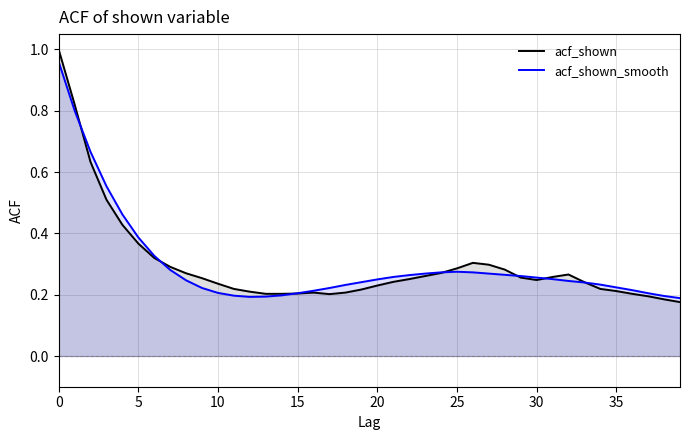

At which category does acf_shown_smooth reach its first local valley?

12